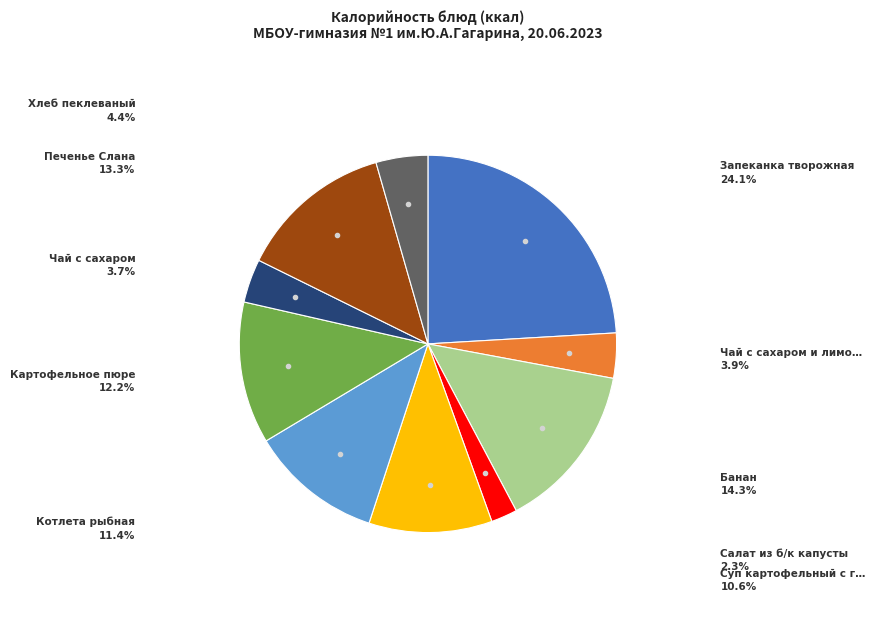

Is there a majority slice in this chart?

No